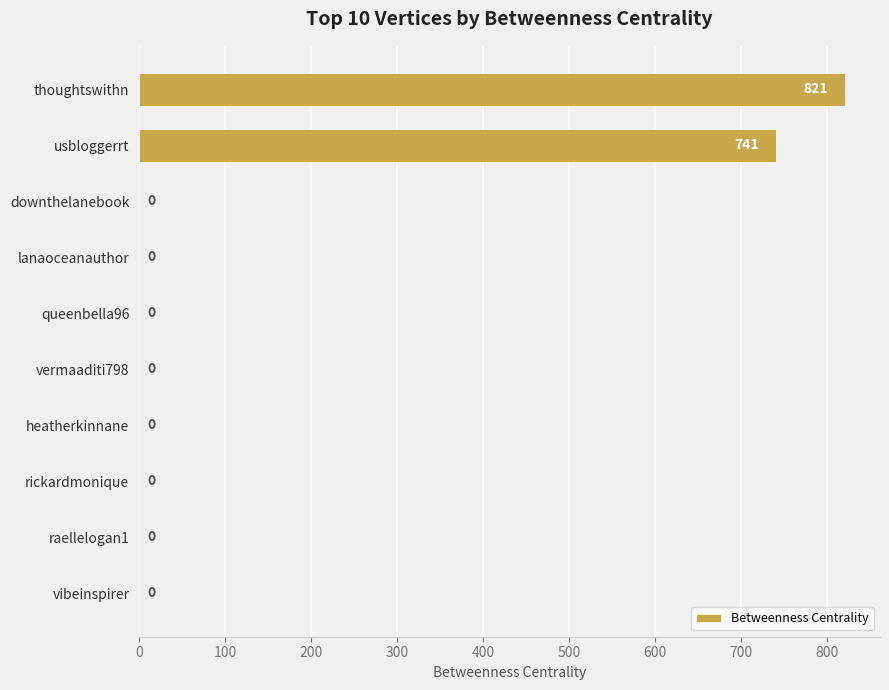

True or false: the data shows 388 at raellelogan1.

False